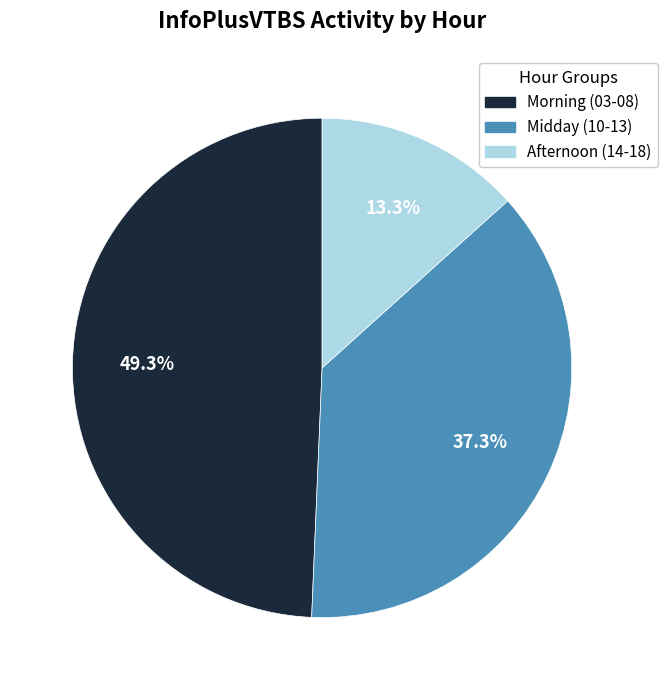

What is the largest slice in the pie chart?

Morning (03-08)